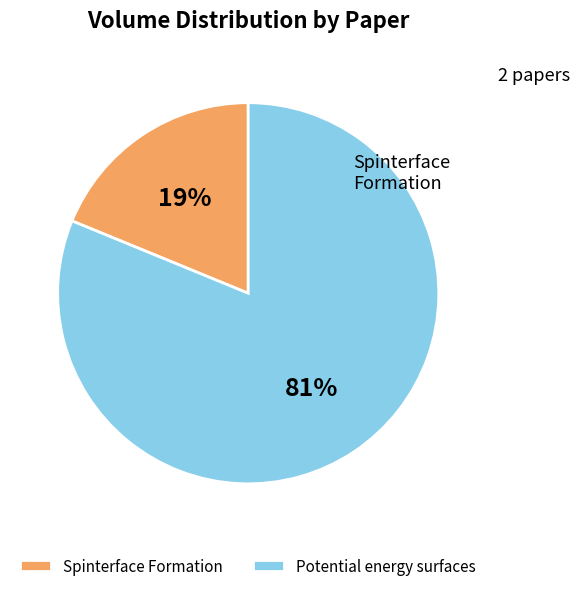

Does Spinterface Formation account for over 50% of the chart?

No